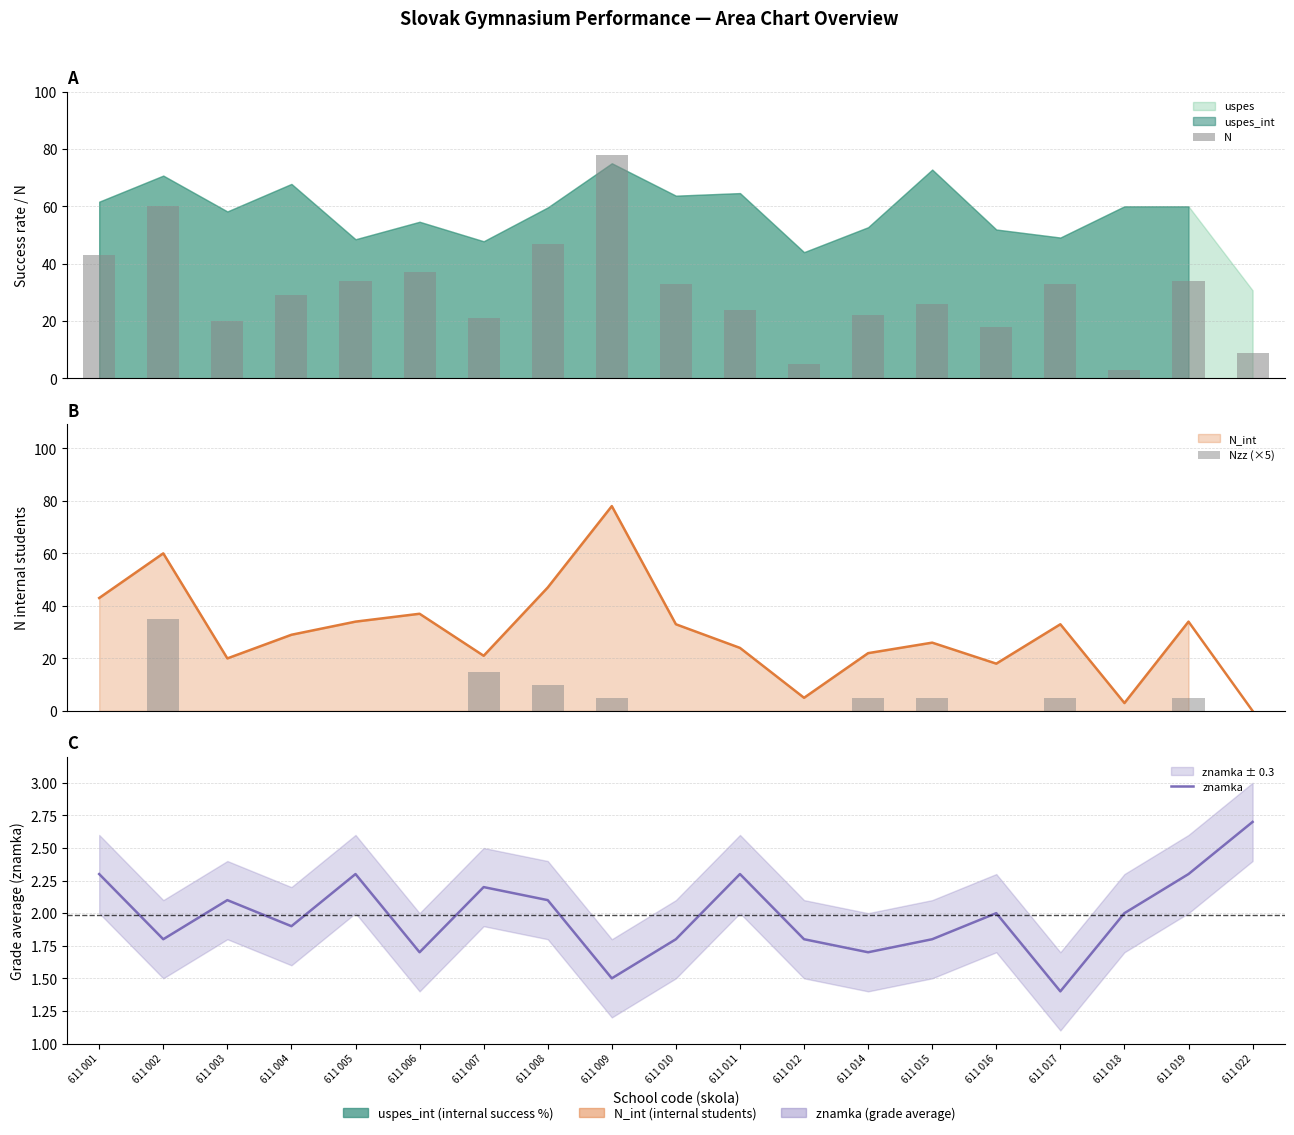

The znamka series shows 2.2 at 611 007. True or false?

True